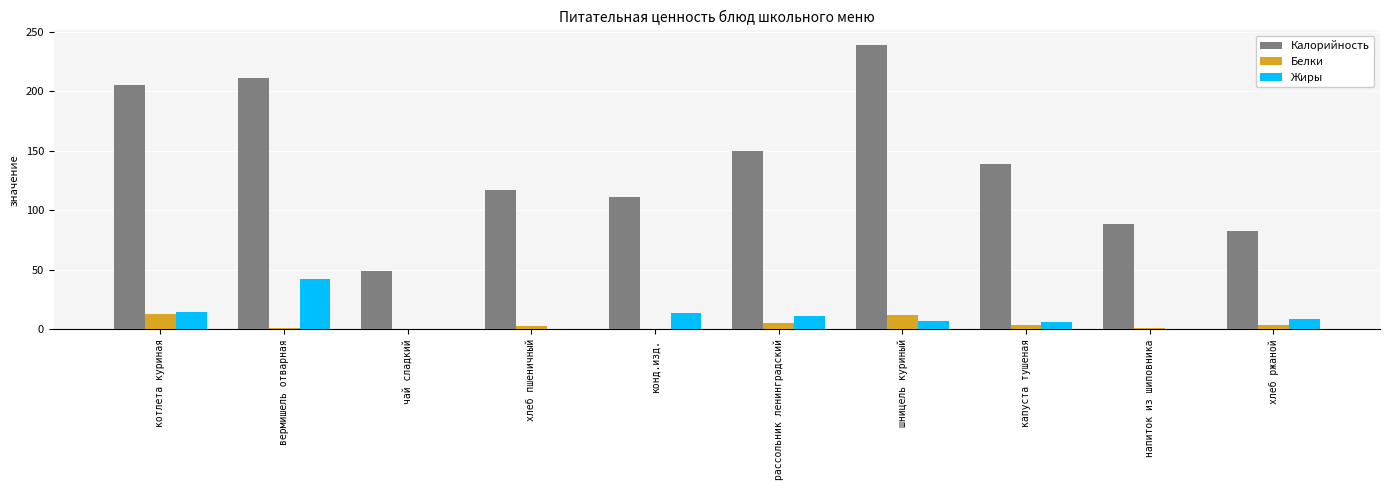

Which series has the largest total across all categories?

Калорийность